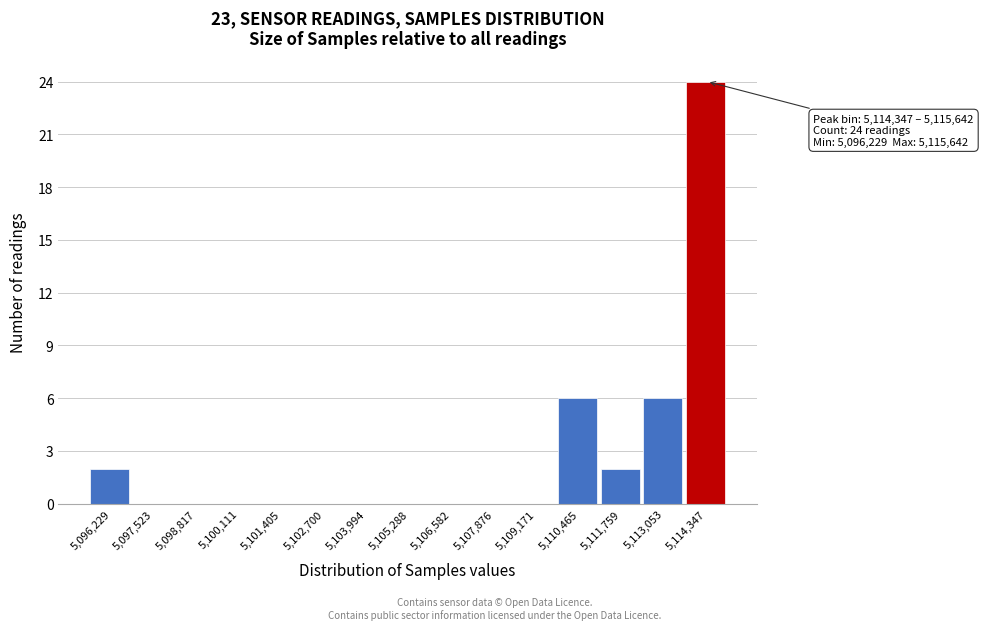

Reading left to right, list all the values displayed in this chart.

5,096,229=2	5,097,523=0	5,098,817=0	5,100,111=0	5,101,405=0	5,102,700=0	5,103,994=0	5,105,288=0	5,106,582=0	5,107,876=0	5,109,171=0	5,110,465=6	5,111,759=2	5,113,053=6	5,114,347=24